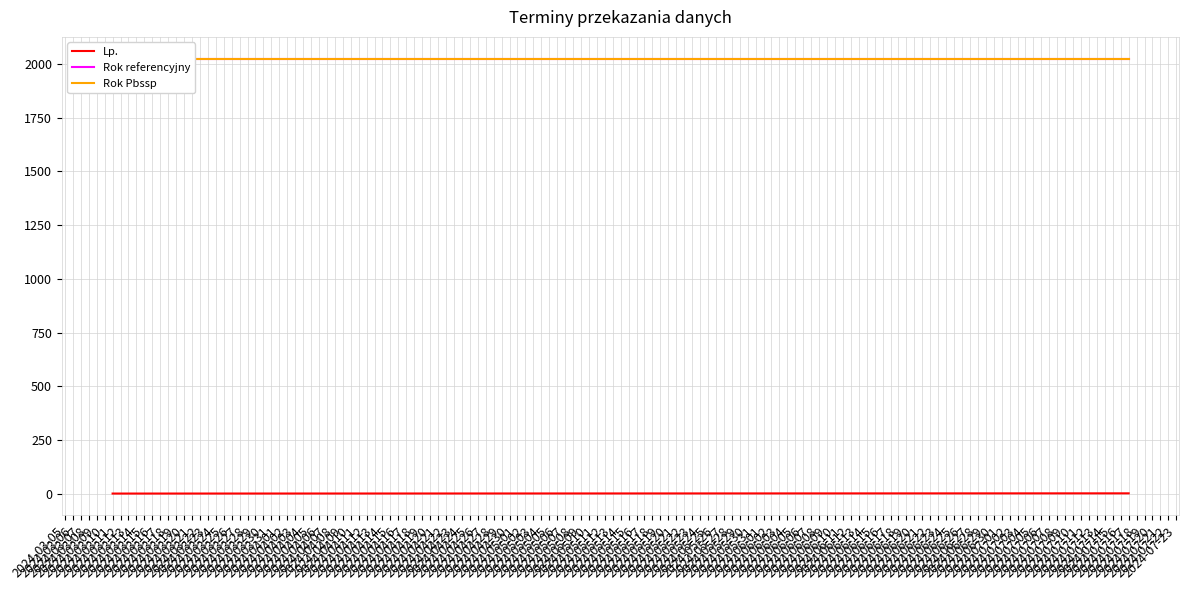

What is the sum of all Lp. values?

3